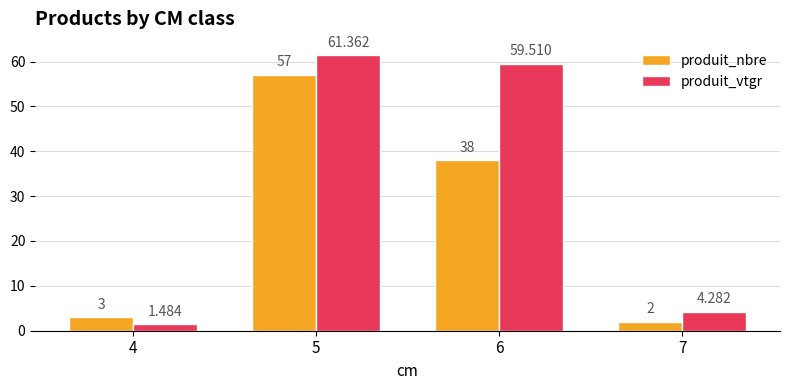

What is the approximate value of produit_nbre at 5?

57.0